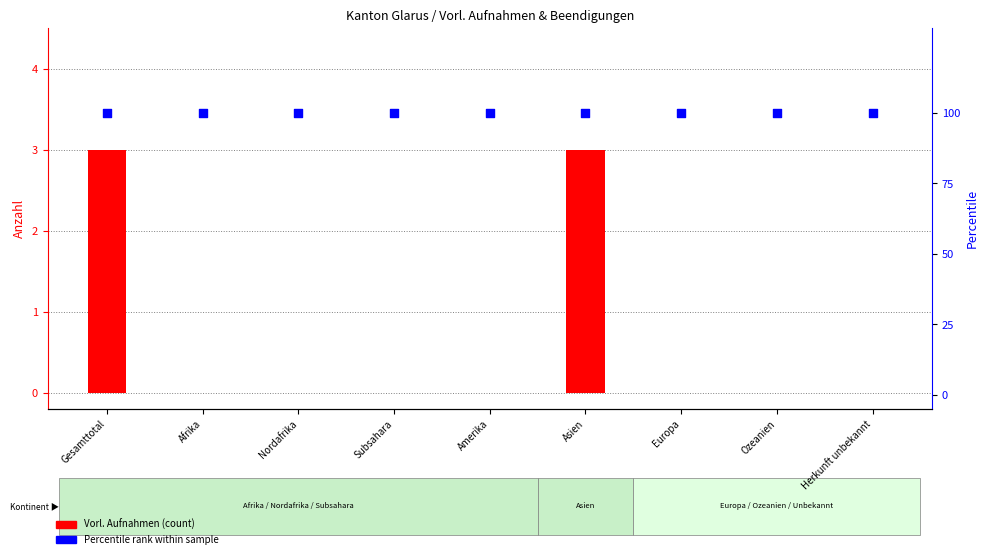

At which category is the sum across all series the highest?

Gesamttotal